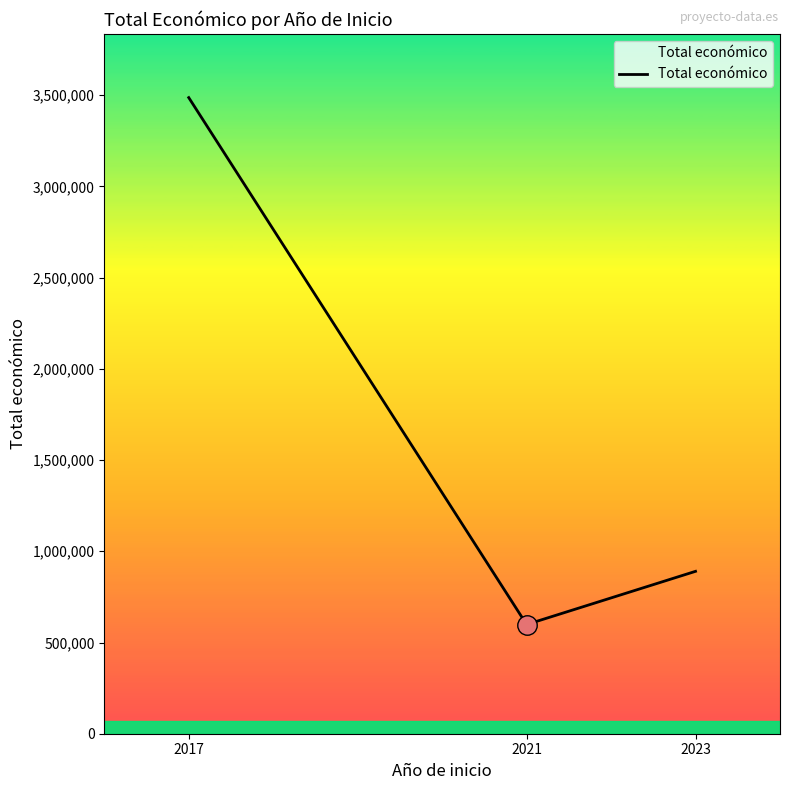

Rank the categories by value from lowest to highest.

2021, 2023, 2017